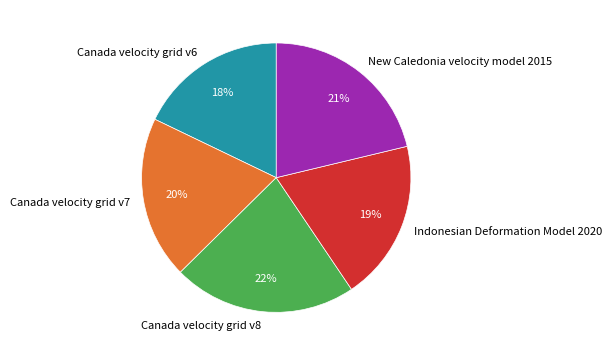

What is the ratio of the value at Canada velocity grid v7 to the value at Canada velocity grid v8?

0.9